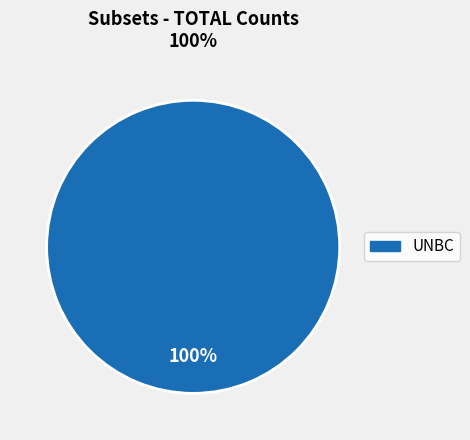

Count the number of slices in the pie.

1